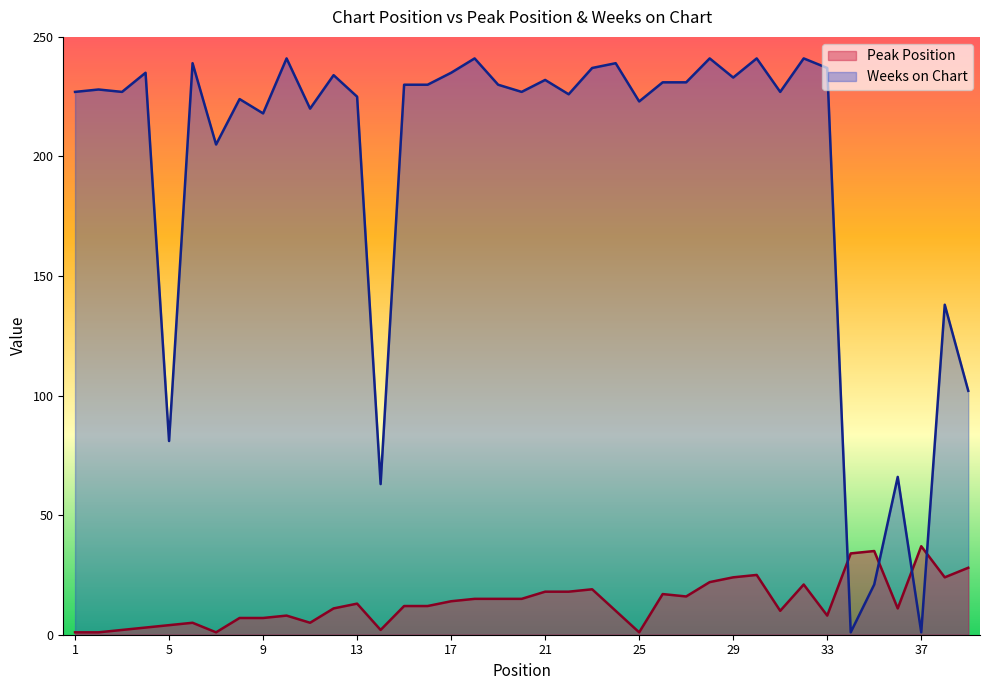

Which category has the highest value across all series?

10